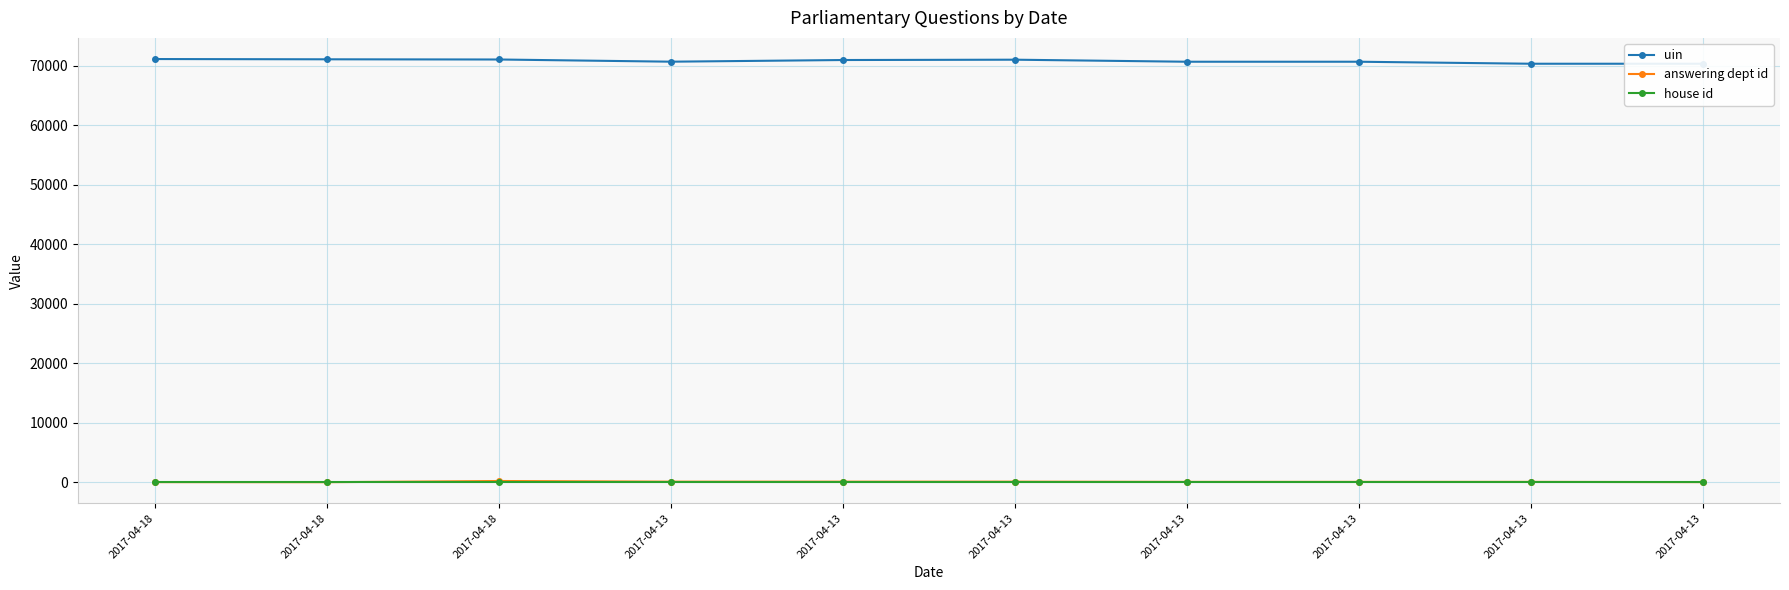

Is the value of house id at 2017-04-13 greater than the value of answering dept id at 2017-04-13?

No